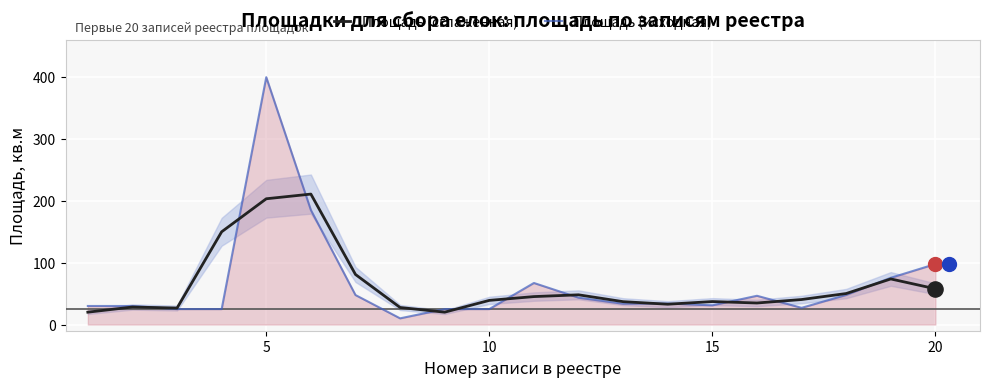

At how many categories does at least one series exceed 366?

1